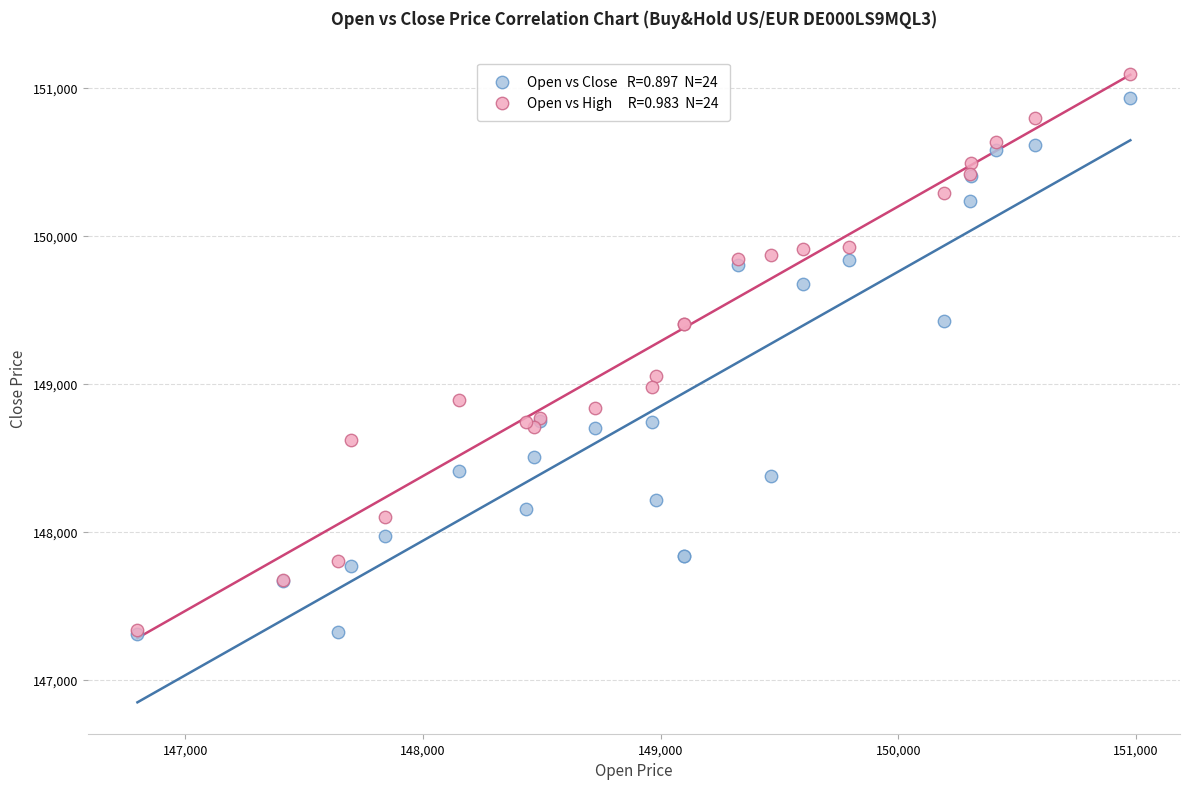

Across all series, what Y value is closest to 149199?

149052